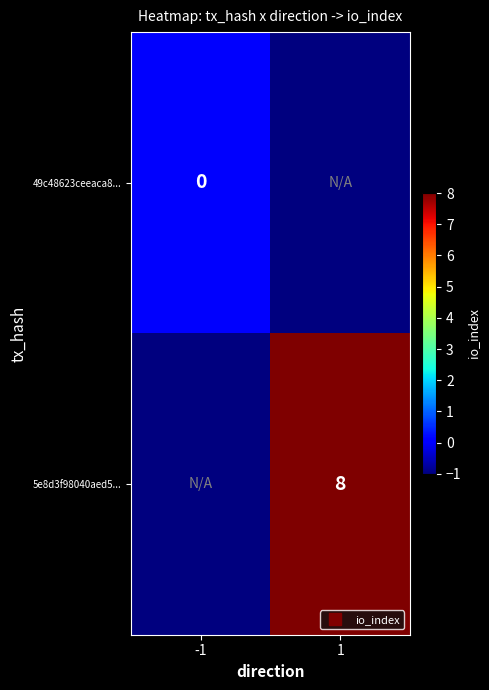

What is the total value across all series at 1?

7